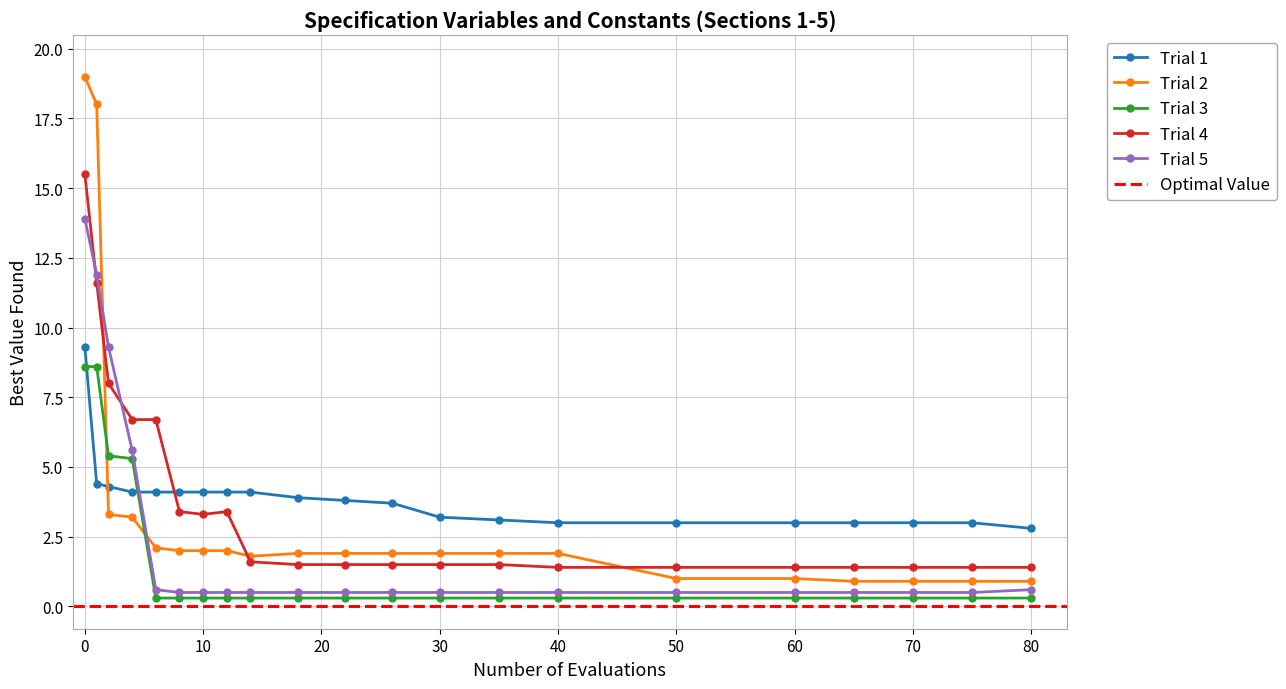

What is the minimum value for Trial 2?

0.9